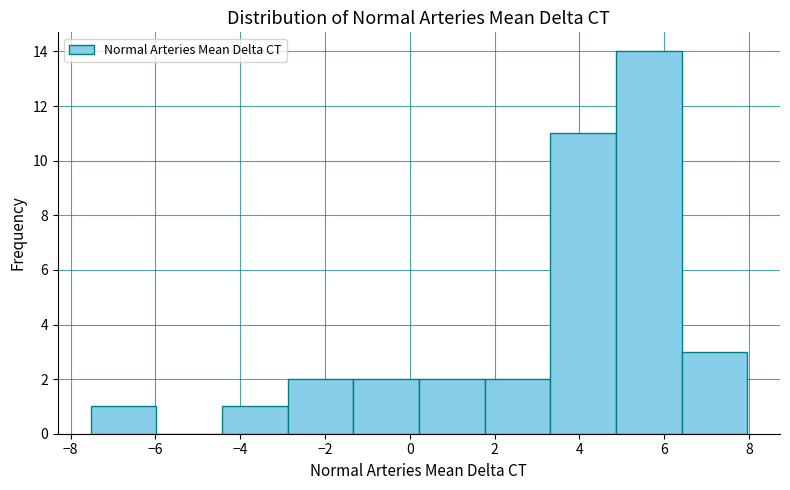

Which range on the x-axis has the tallest bar?

4.8 to 6.4